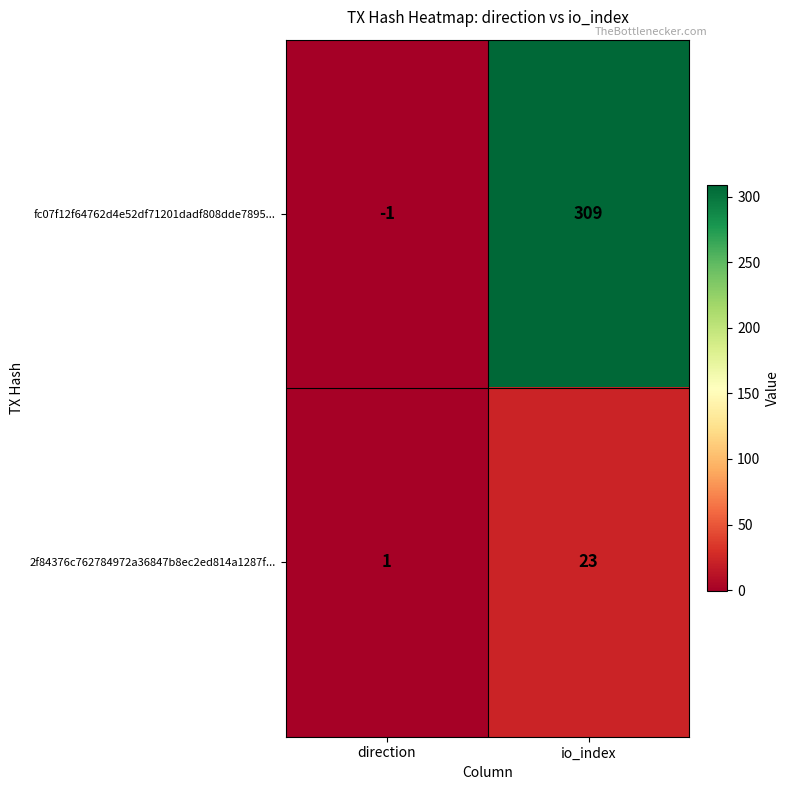

List the series in order of their overall mean, highest first.

fc07f12f64762d4e52df71201dadf808dde7895..., 2f84376c762784972a36847b8ec2ed814a1287f...